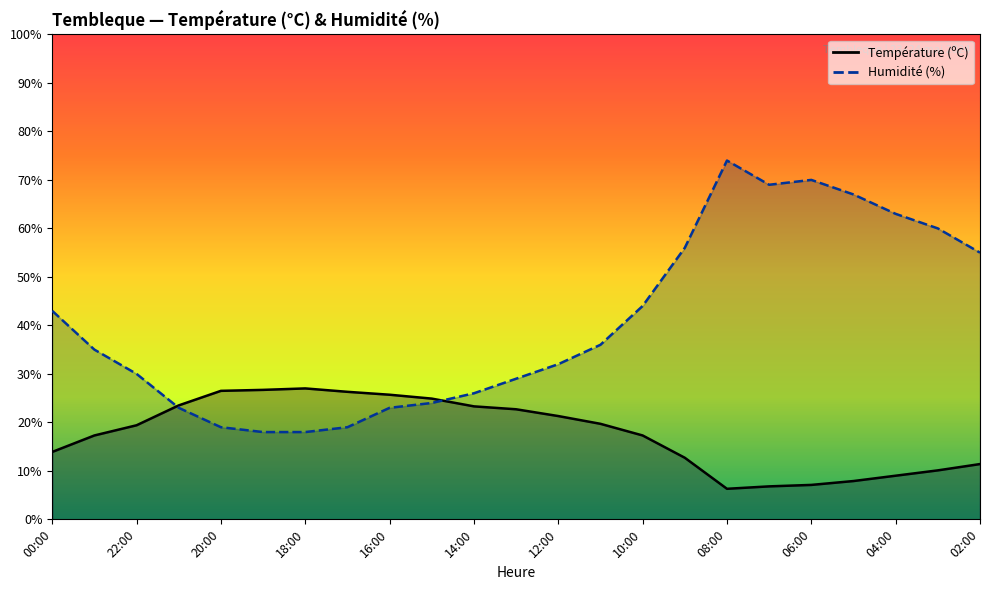

Does the chart have visible grid lines?

No